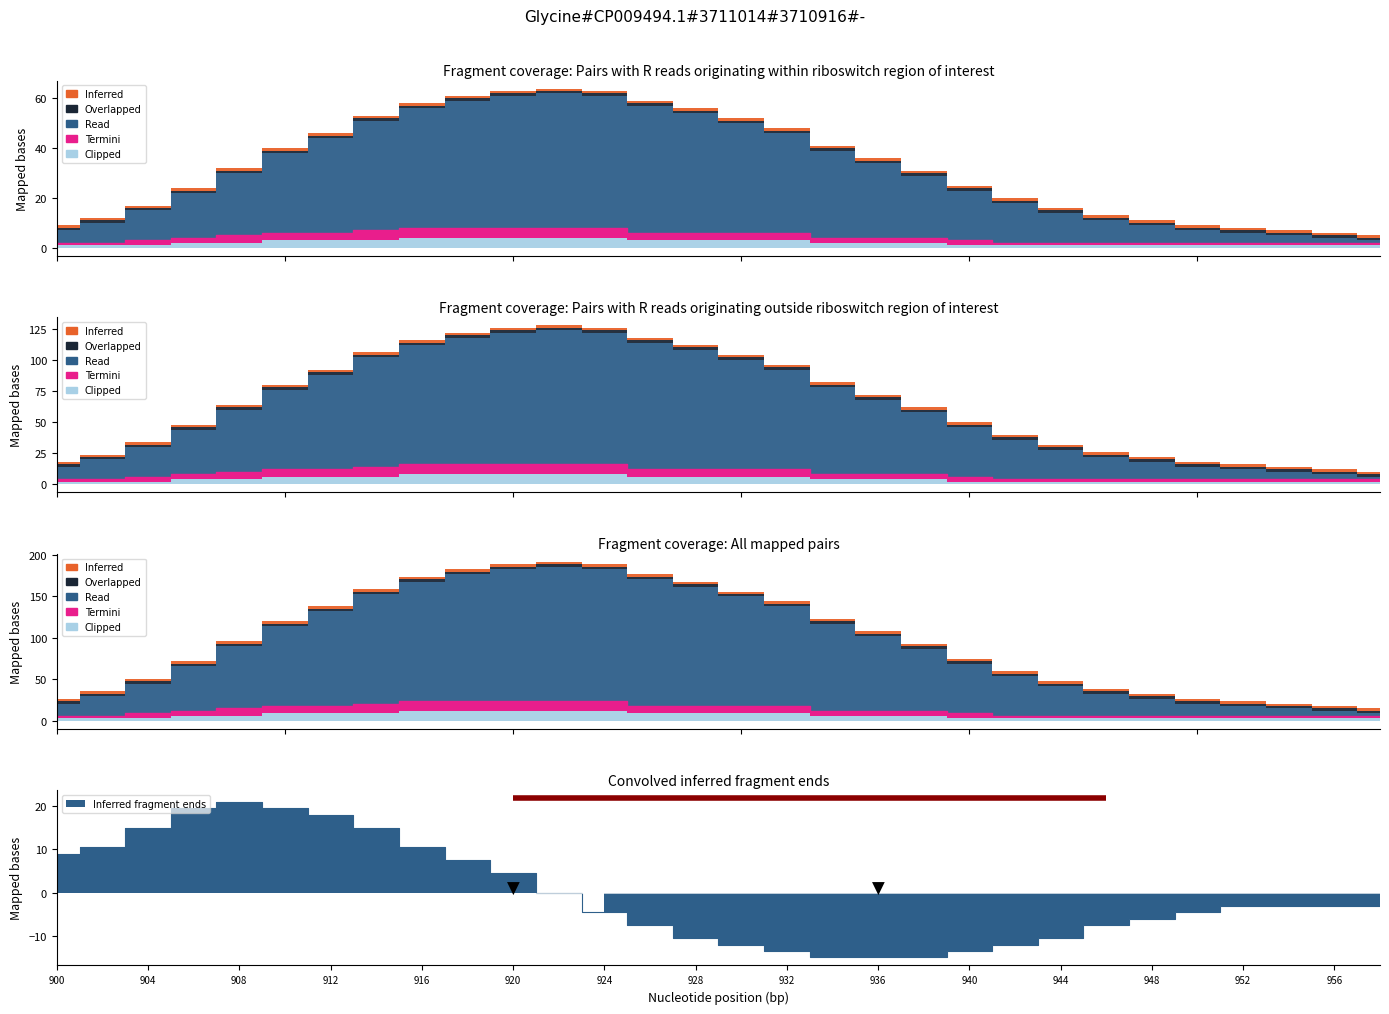

Where is Inferred nearest to the value 1?

1